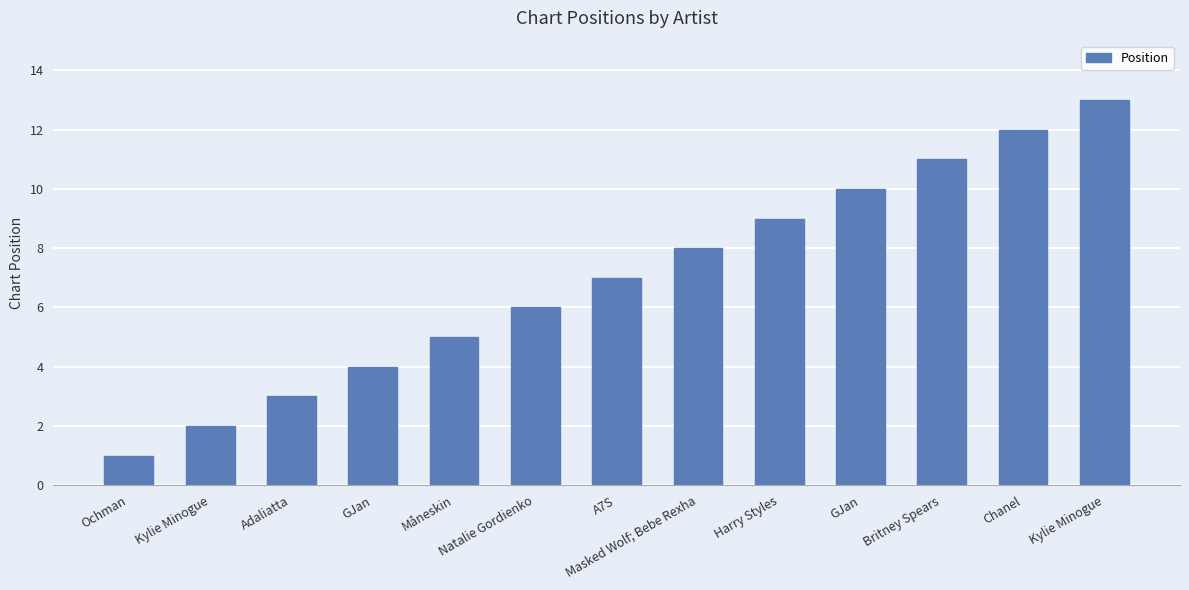

Count the number of categories in the chart.

13